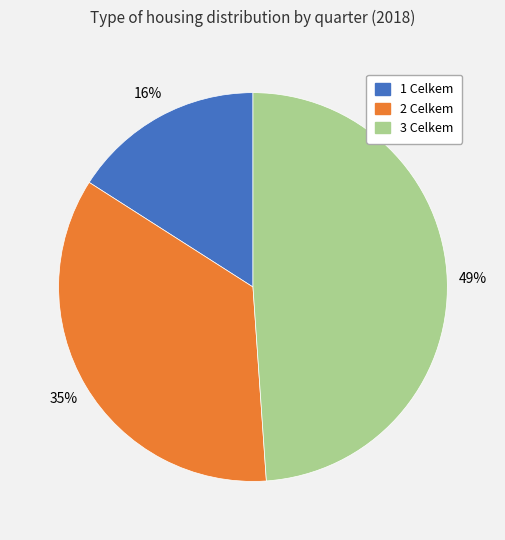

Which category has the biggest portion of the pie?

3 Celkem